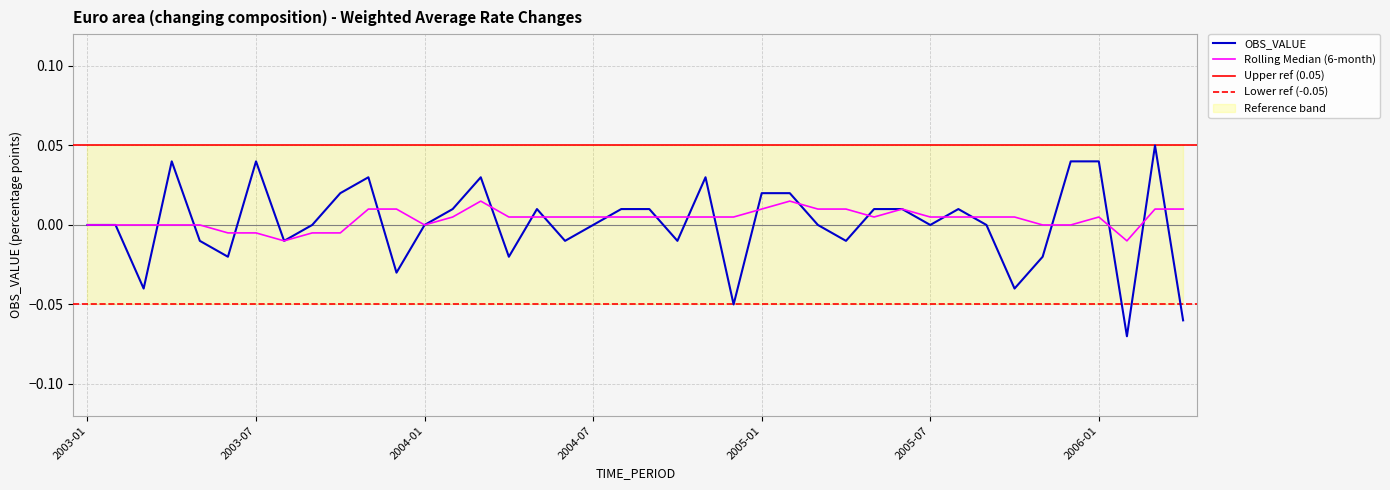

What is the minimum value shown in the chart?

-0.1